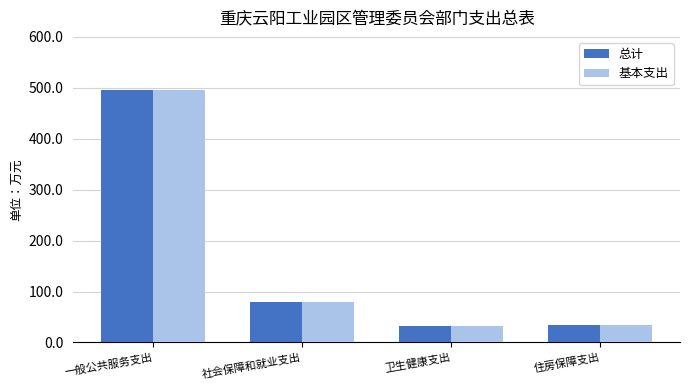

True or false: 基本支出 has a value of 496.7 at 一般公共服务支出.

True